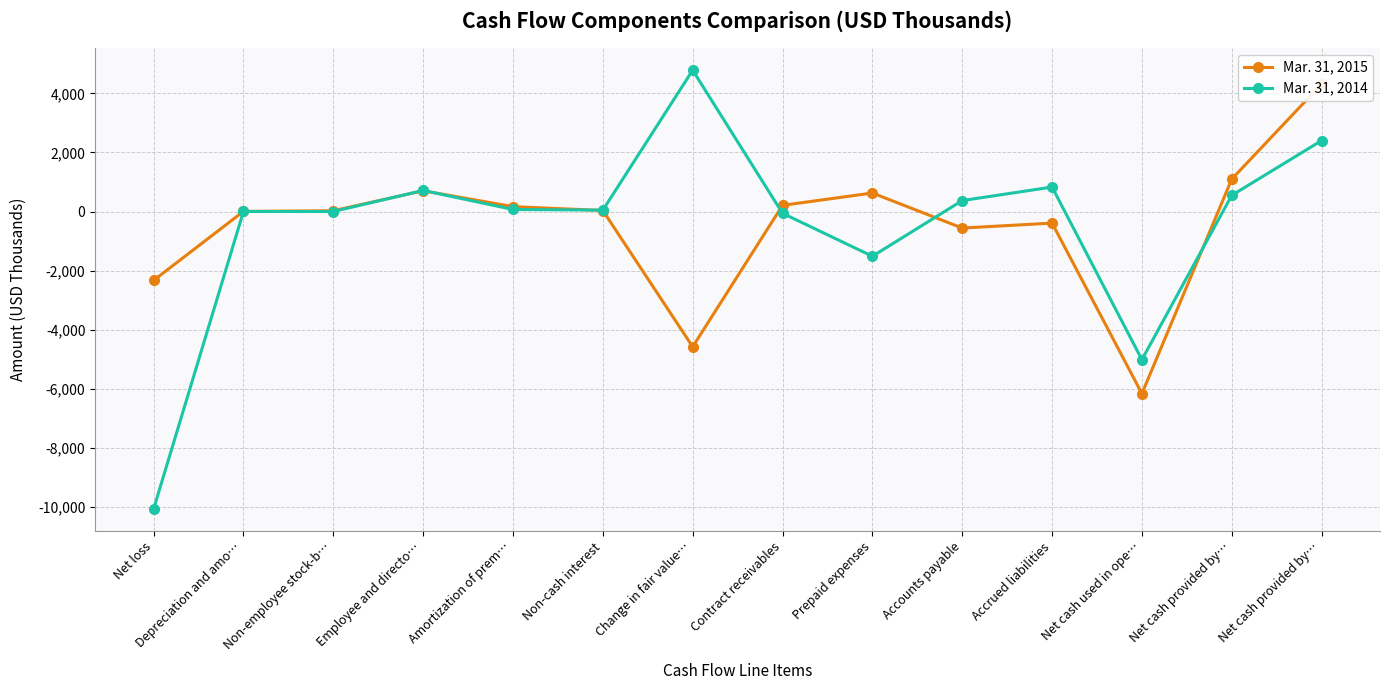

What is the difference between the Mar. 31, 2015 values at Net loss and Non-cash interest?

2364